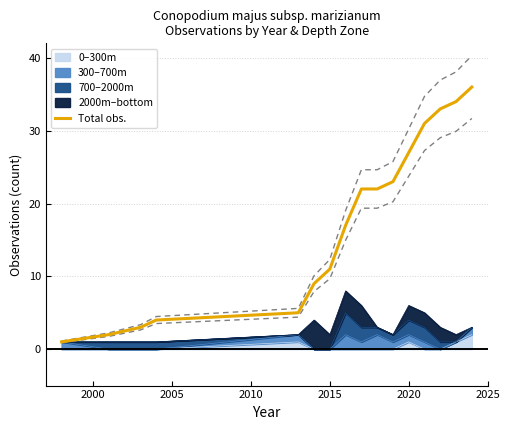

What is the greatest value displayed?

36